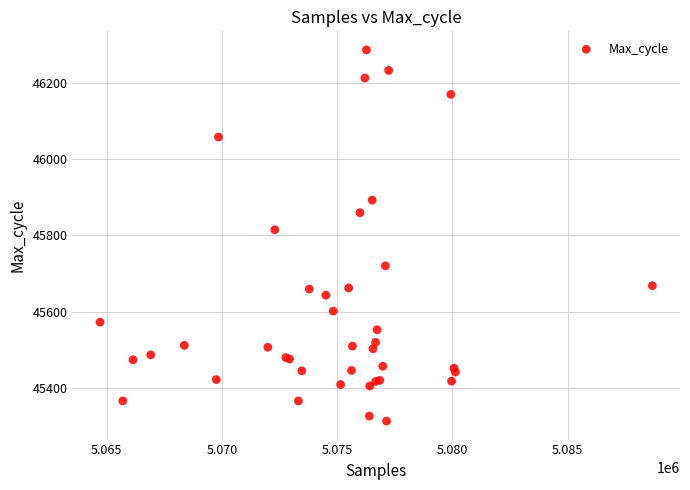

What Y value in the scatter plot is closest to 45800?

45815